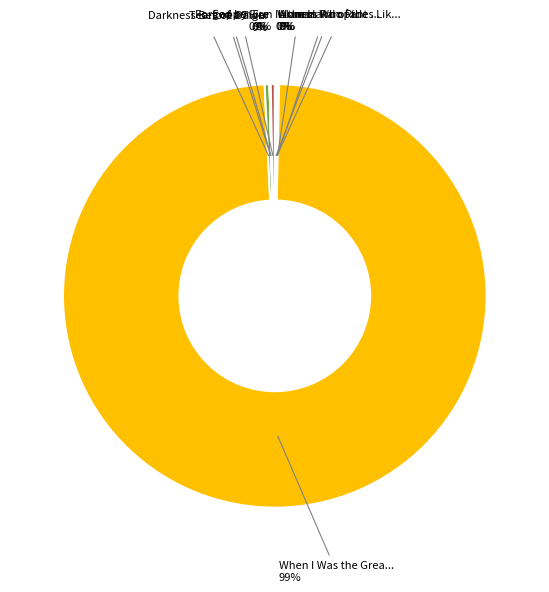

To the nearest percent, what is the average slice percentage?

11%